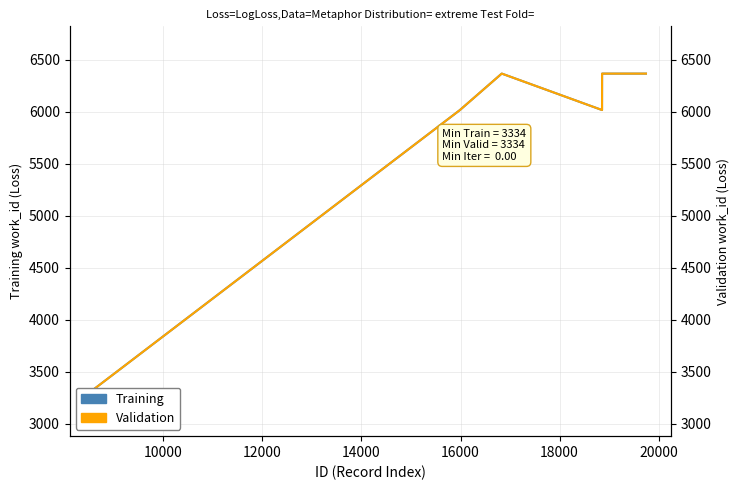

Rank the series at 16000 from highest to lowest value.

Training, Validation